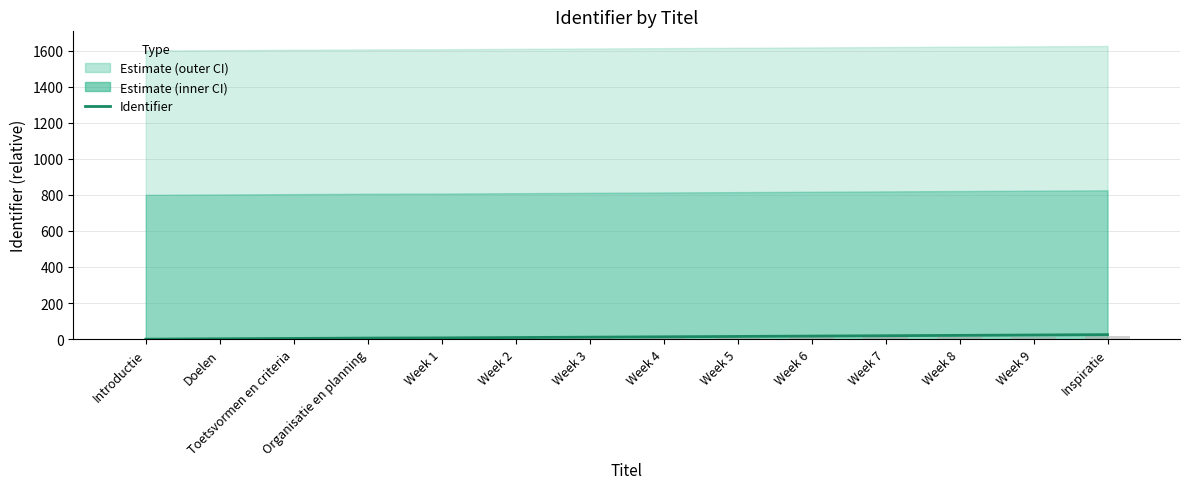

How many values are above zero?

13